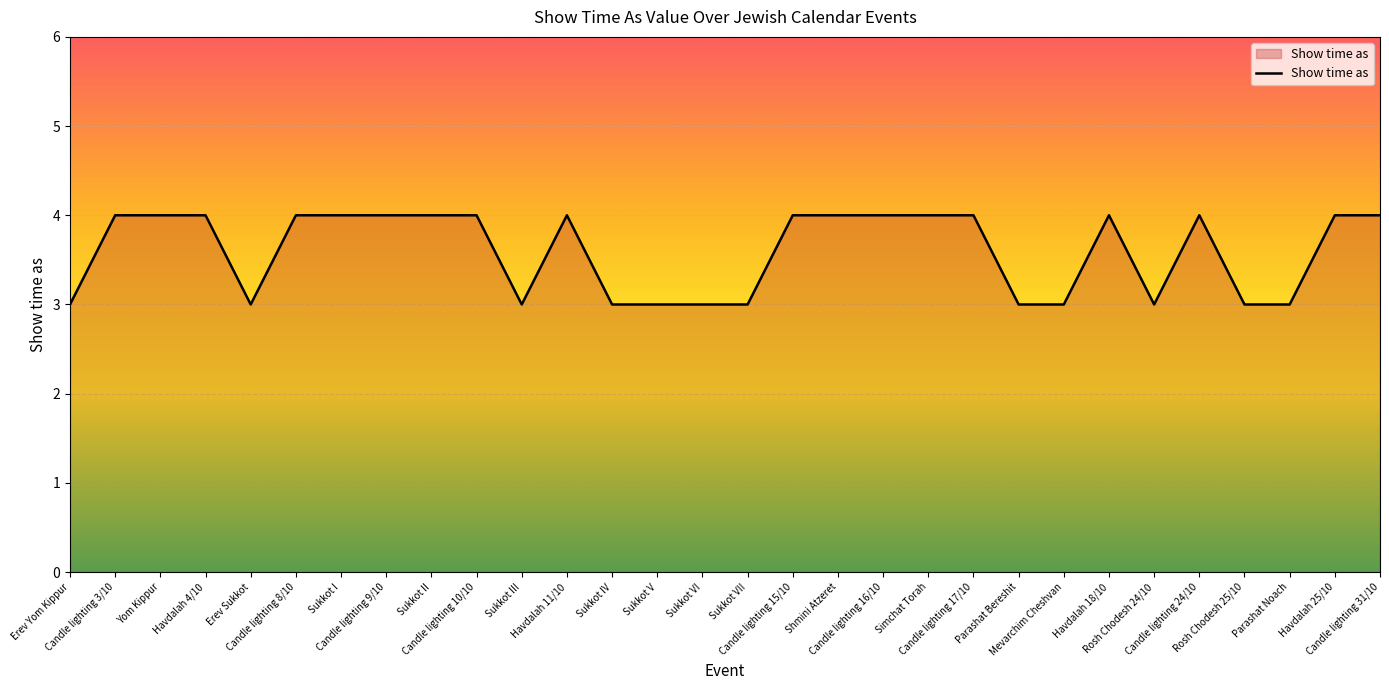

What is the greatest value displayed?

4